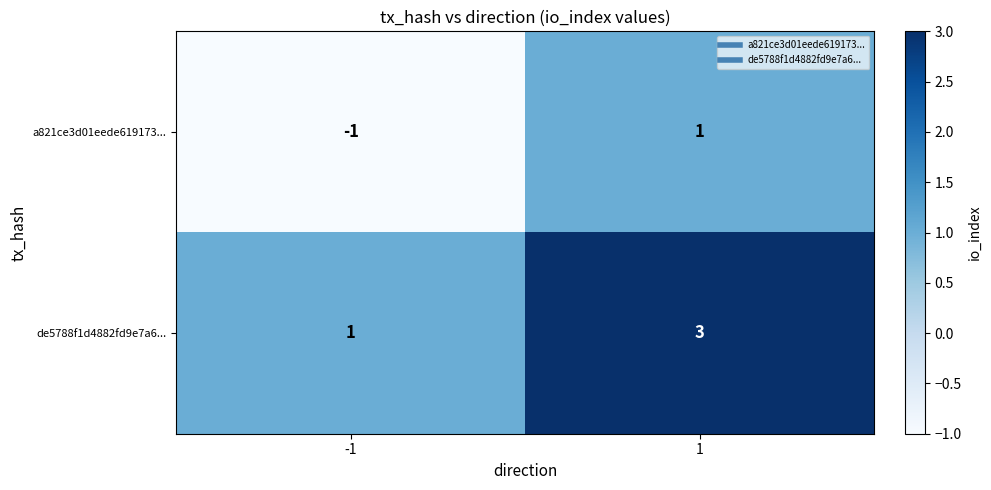

Reading right to left, transcribe all the data shown in this chart.

a821ce3d01eede619173...: 1	-1
de5788f1d4882fd9e7a6...: 3	1